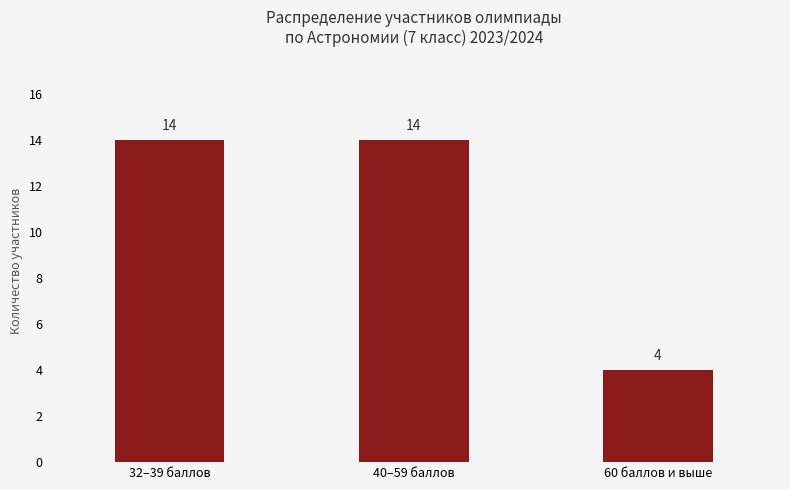

How many bars are there in total?

3